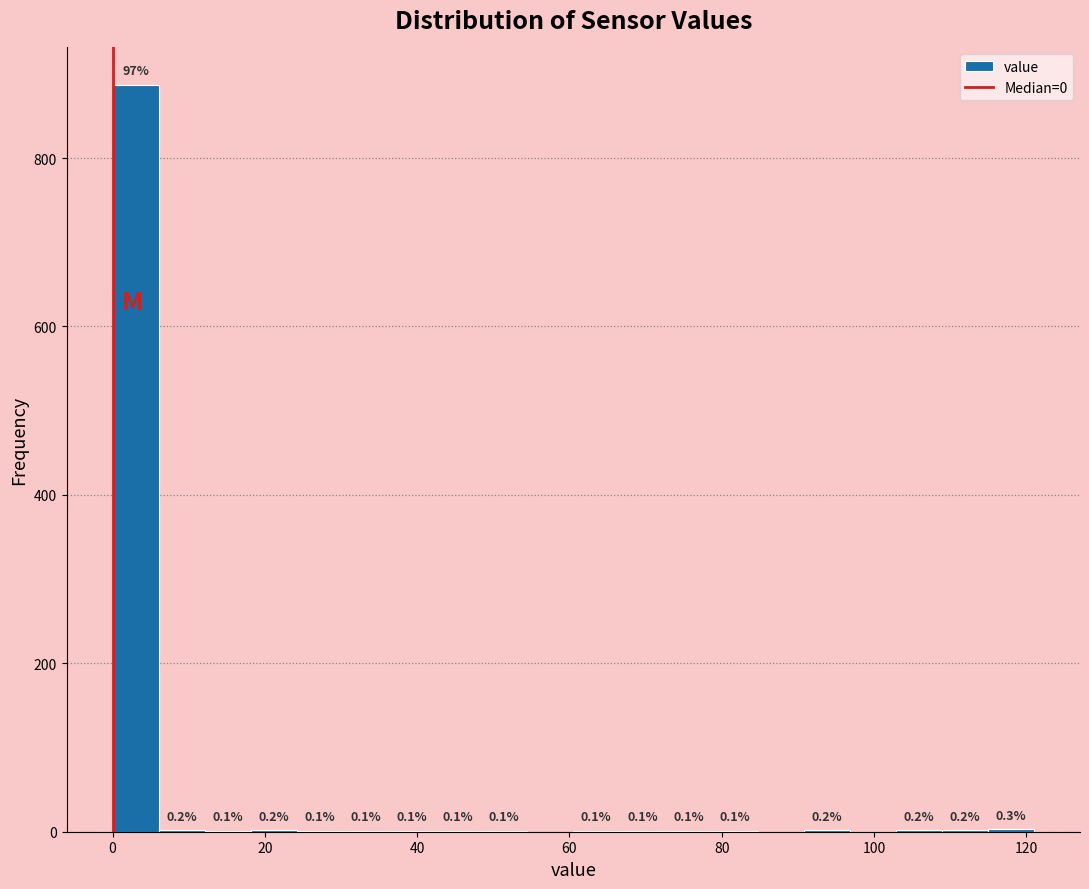

Read against the x-axis, roughly where is the centre of the tallest bar?

4